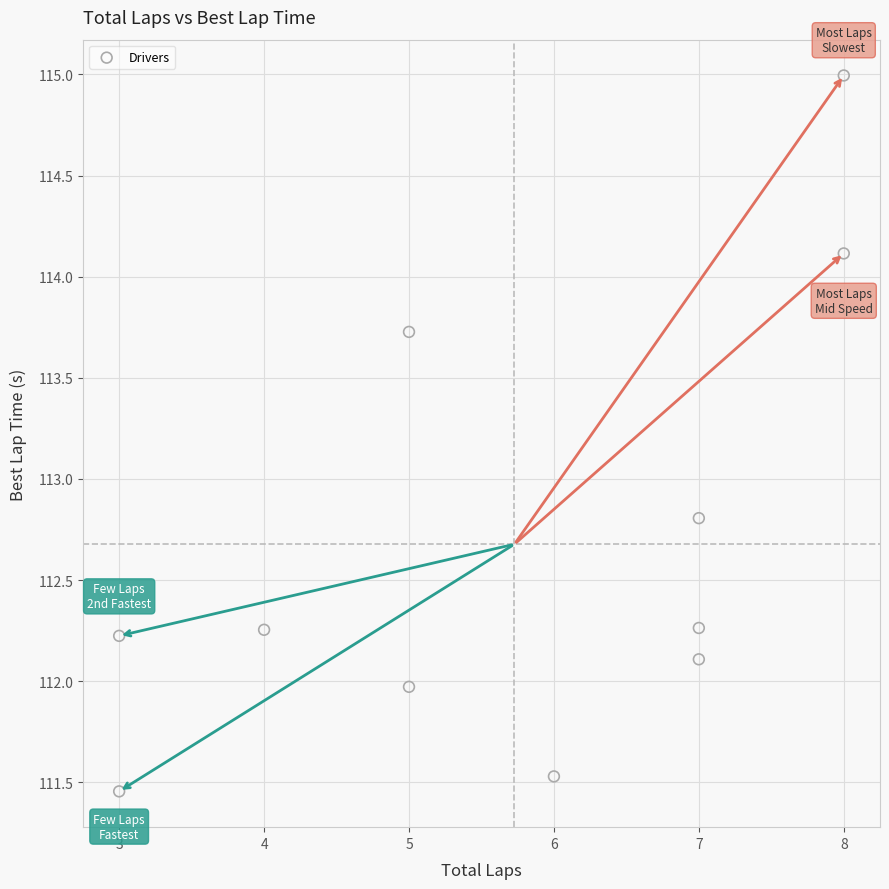

What is the average Y value?

112.7